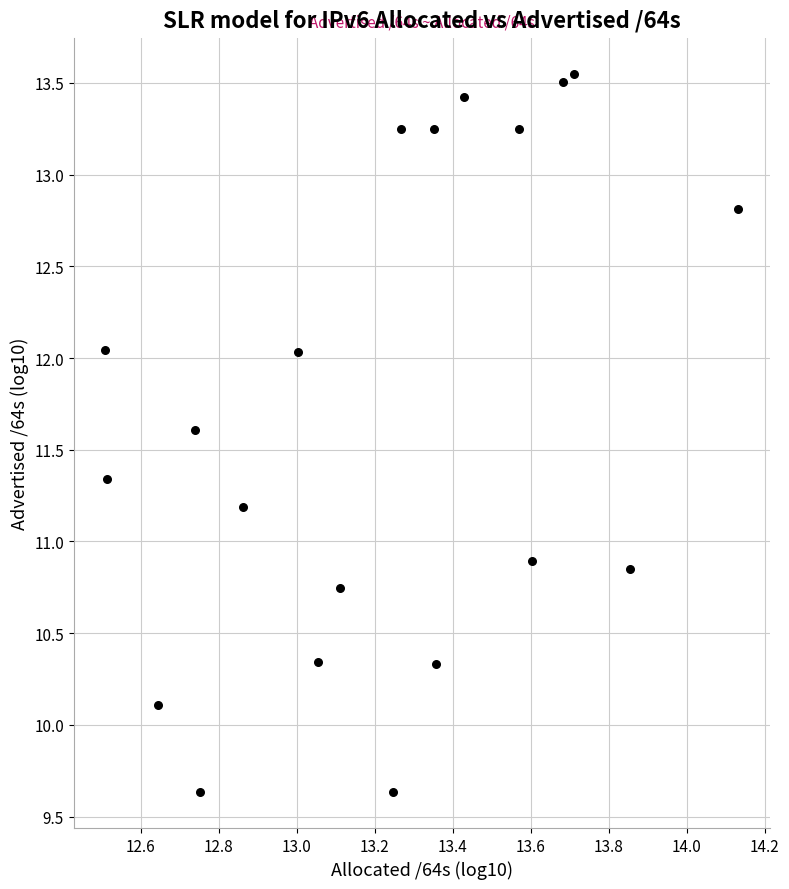

What is the range of Y values (max minus min)?

3.9